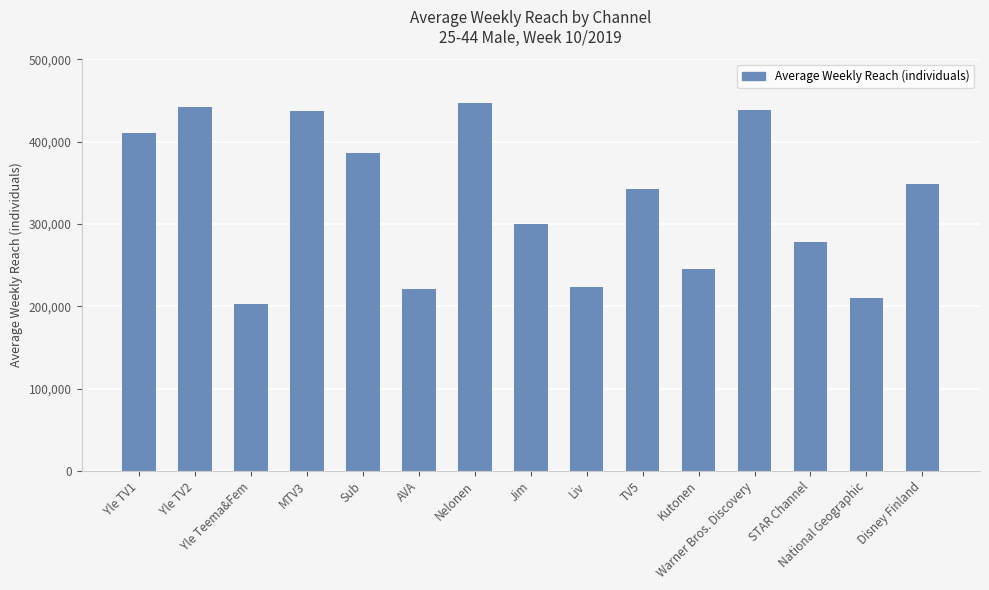

Approximately how many times larger is the value at Yle TV2 compared to Disney Finland?

1.3